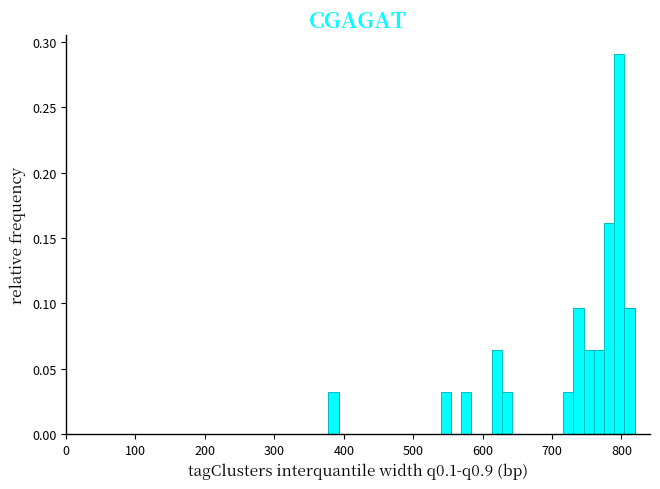

Read against the x-axis, roughly where is the centre of the tallest bar?

800